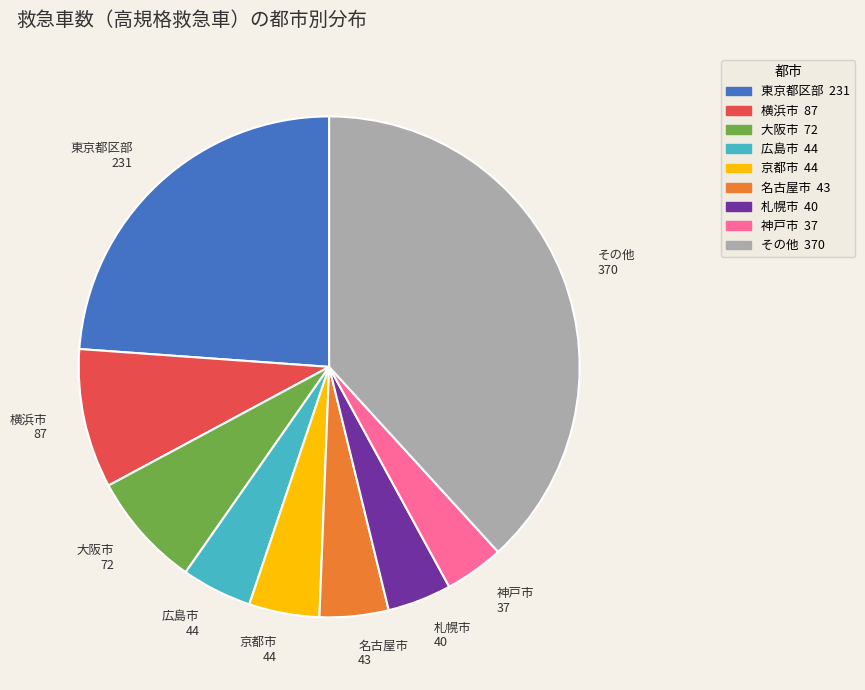

Is there any slice that represents more than half of the pie?

No